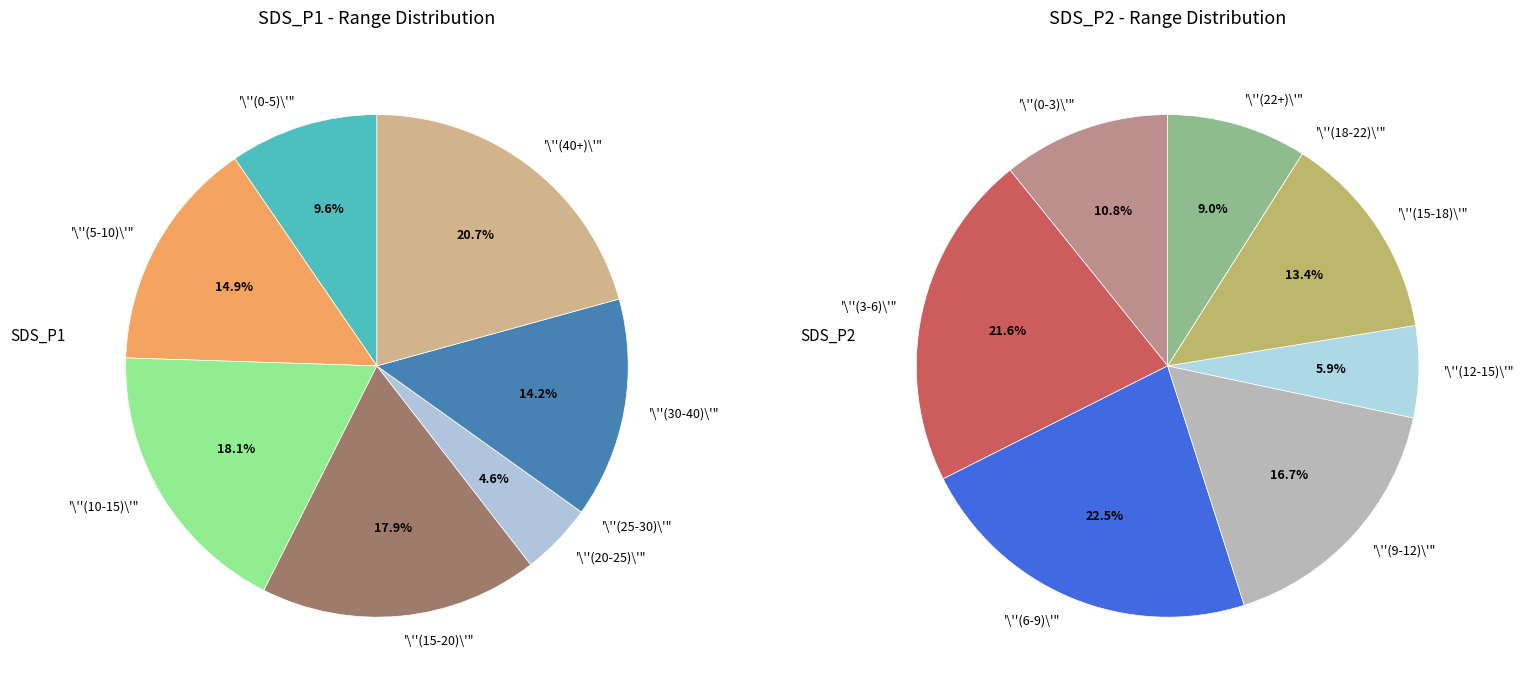

The 4 slice represents 1% of the pie. True or false?

False